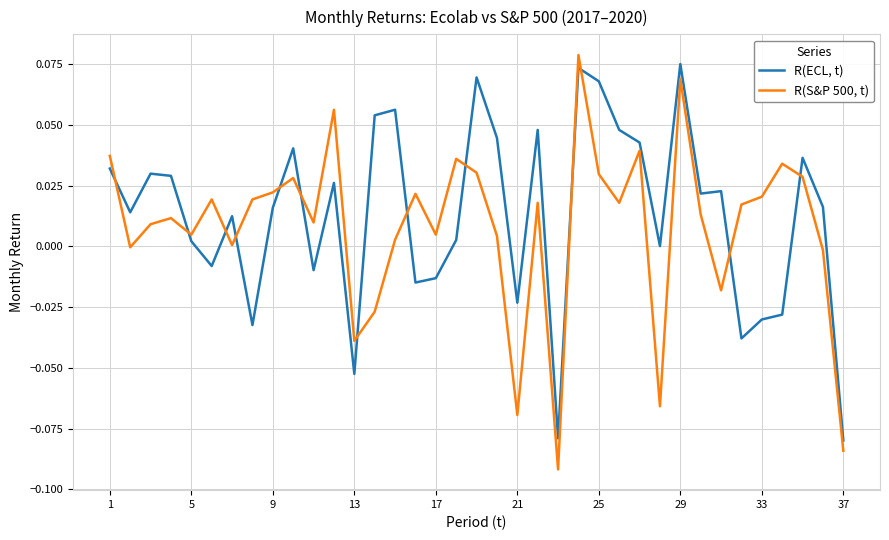

How many intersections are there between R(ECL, t) and R(S&P 500, t)?

13